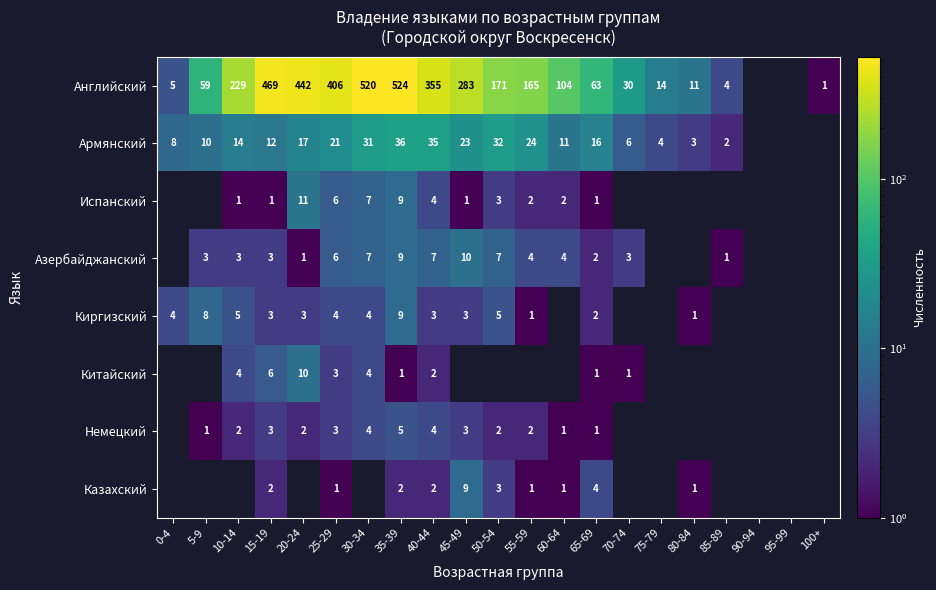

What is the total value across all series at 65-69?

90